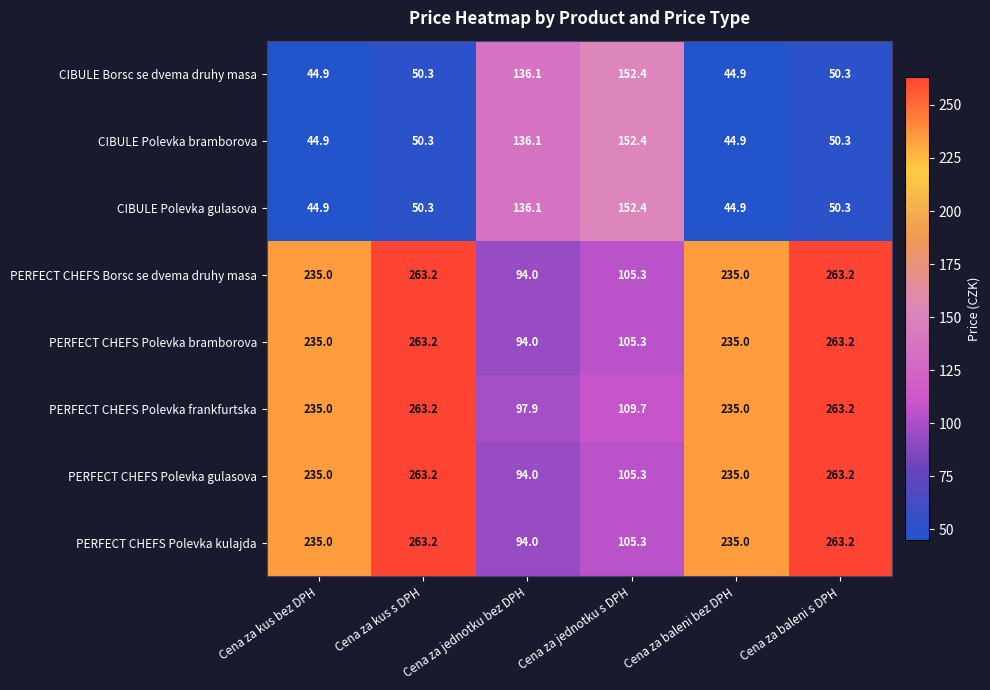

What is the sum of all CIBULE Polevka bramborova values?

478.9